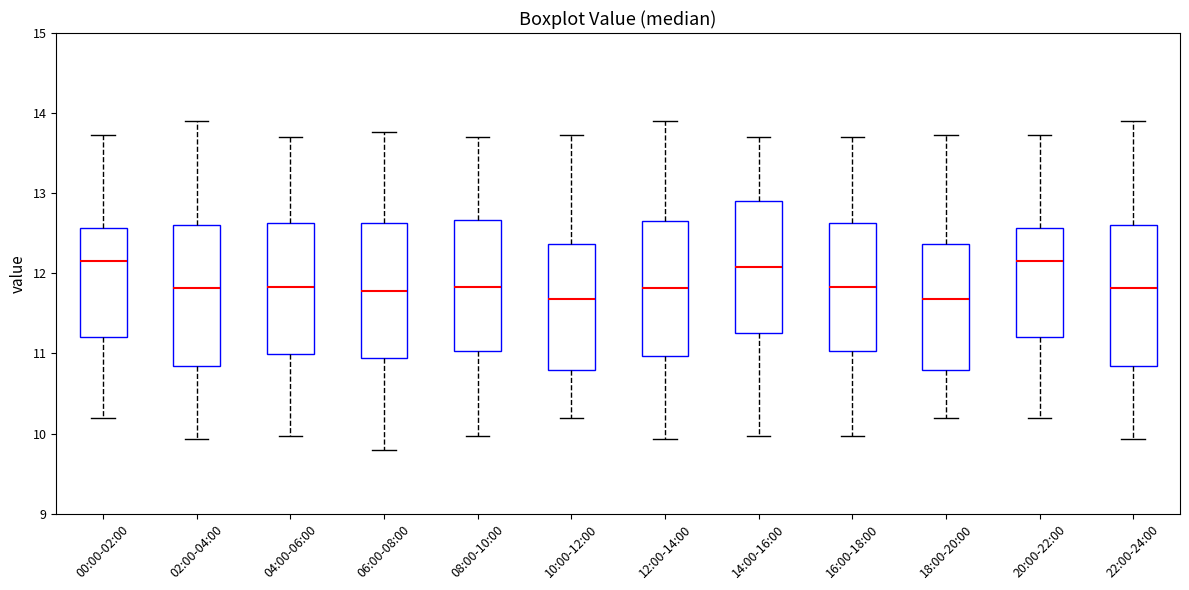

Reading left to right, transcribe this box plot: for each box, give where its median line is, the range the box spans, and where its two whiskers end, as read against the y-axis. The values are not printed on the chart, so give them approximately, as read against the axis.

00:00-02:00: median 12.2, box 11.2 to 12.6, whiskers 10.2 to 13.7
02:00-04:00: median 11.8, box 10.8 to 12.6, whiskers 9.9 to 13.9
04:00-06:00: median 11.8, box 11.0 to 12.6, whiskers 10.0 to 13.7
06:00-08:00: median 11.8, box 10.9 to 12.6, whiskers 9.8 to 13.8
08:00-10:00: median 11.8, box 11.0 to 12.7, whiskers 10.0 to 13.7
10:00-12:00: median 11.7, box 10.8 to 12.4, whiskers 10.2 to 13.7
12:00-14:00: median 11.8, box 11.0 to 12.6, whiskers 9.9 to 13.9
14:00-16:00: median 12.1, box 11.3 to 12.9, whiskers 10.0 to 13.7
16:00-18:00: median 11.8, box 11.0 to 12.6, whiskers 10.0 to 13.7
18:00-20:00: median 11.7, box 10.8 to 12.4, whiskers 10.2 to 13.7
20:00-22:00: median 12.2, box 11.2 to 12.6, whiskers 10.2 to 13.7
22:00-24:00: median 11.8, box 10.8 to 12.6, whiskers 9.9 to 13.9